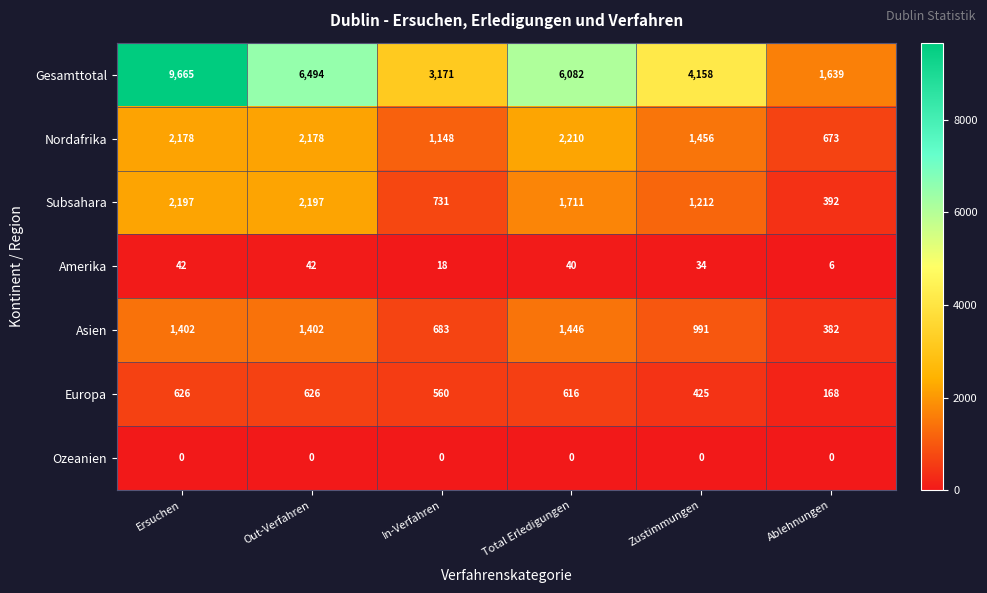

What is the spread (max minus min) of values at Zustimmungen?

4158